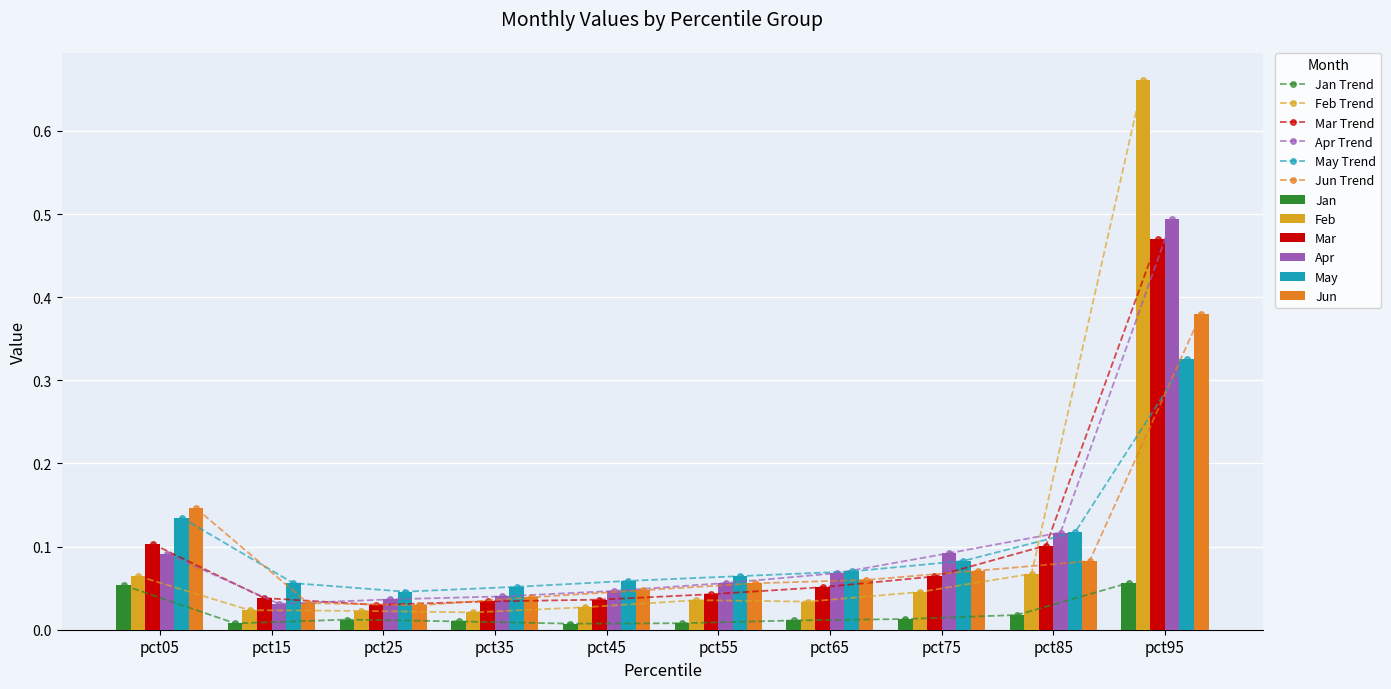

Which series changed the most between pct55 and pct85?

Apr